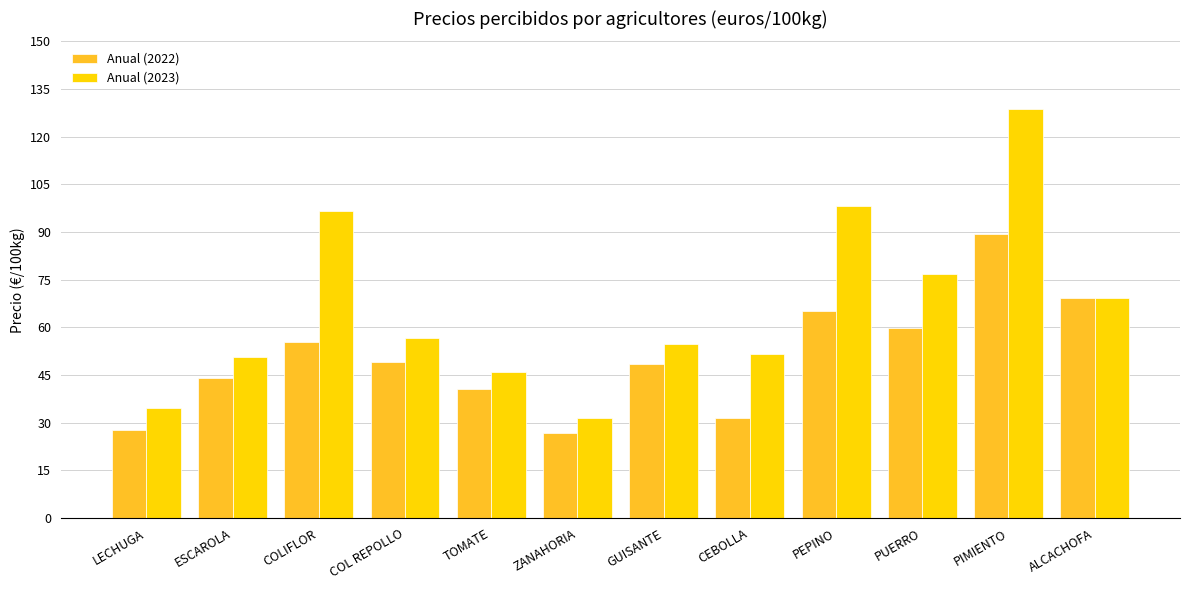

Which series has the widest spread of values?

Anual (2023)